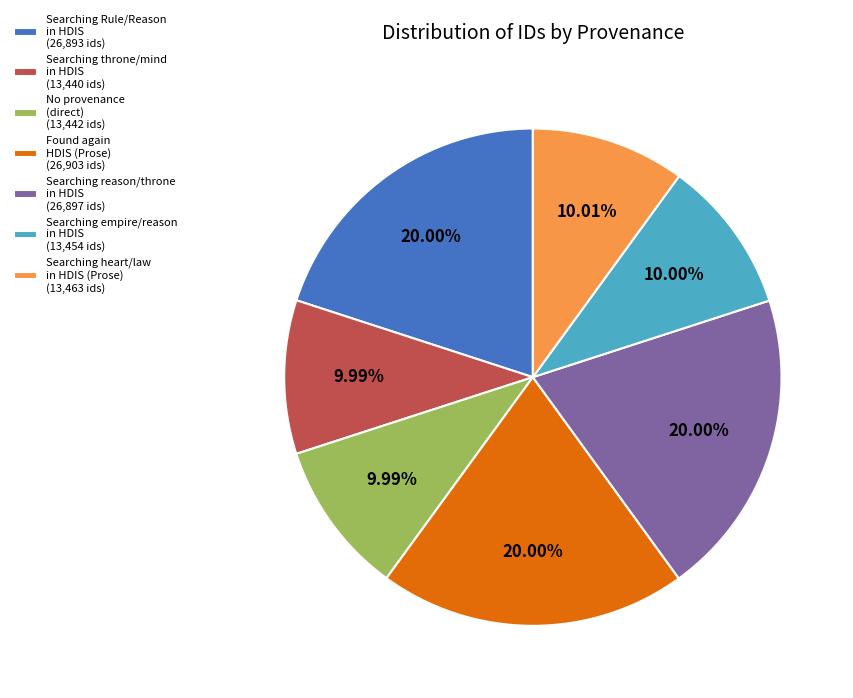

Combined, do Found again HDIS (Prose) (26,903 ids) and Searching reason/throne in HDIS (26,897 ids) account for over 50%?

No